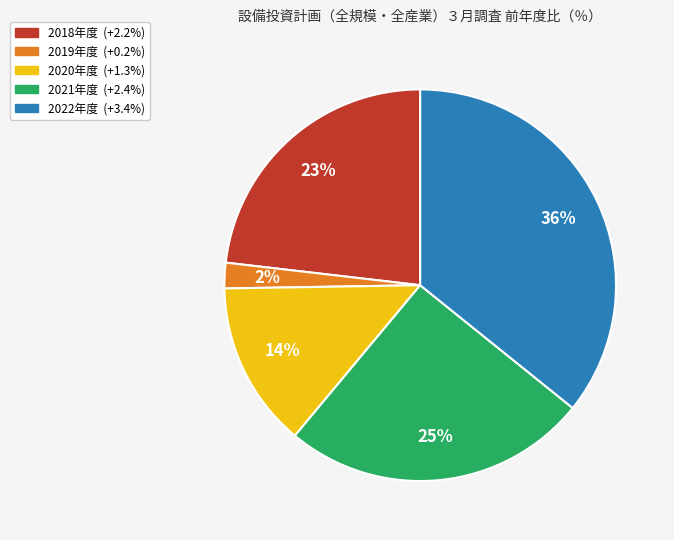

True or false: 2021年度 accounts for 25% of the total.

True